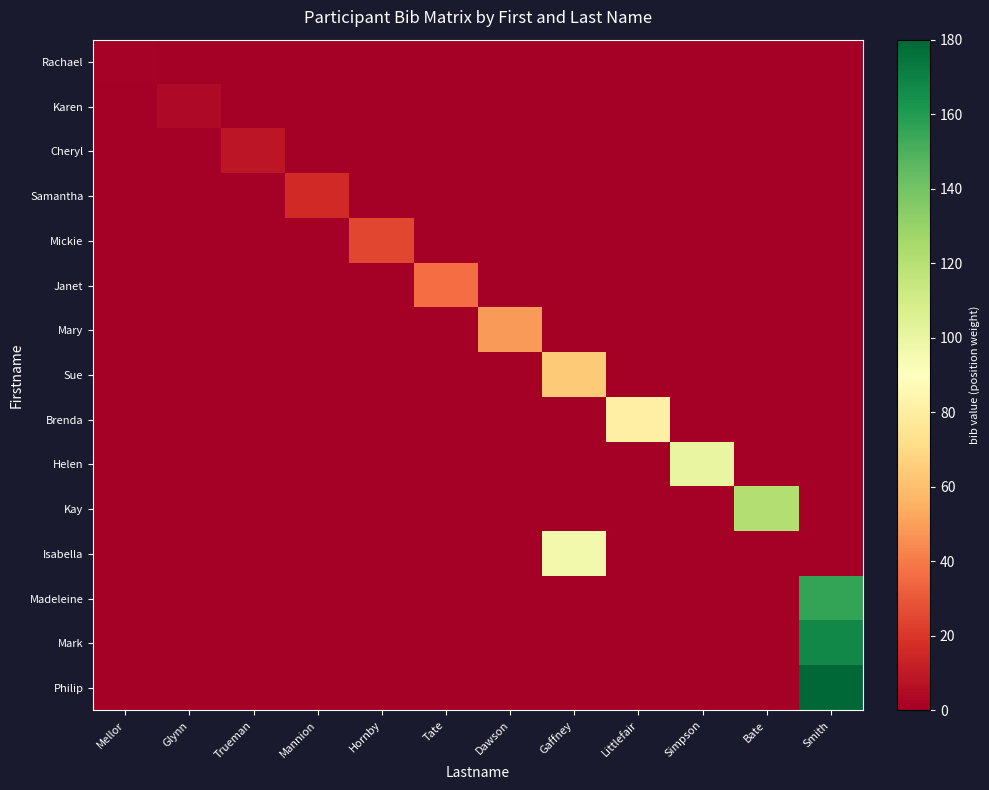

What is the maximum value shown in the chart?

180